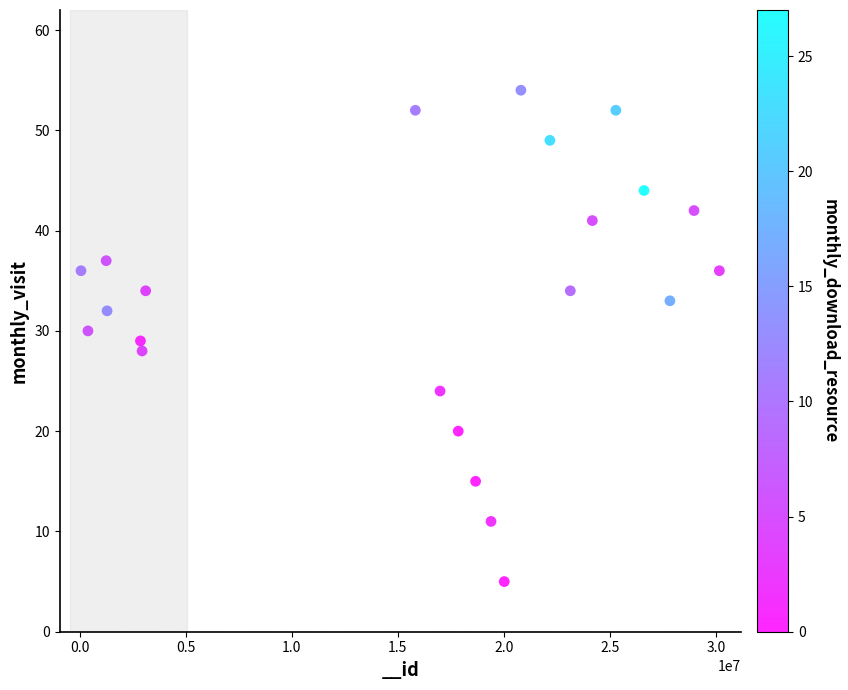

What is the range of X values (max minus min)?

30093614